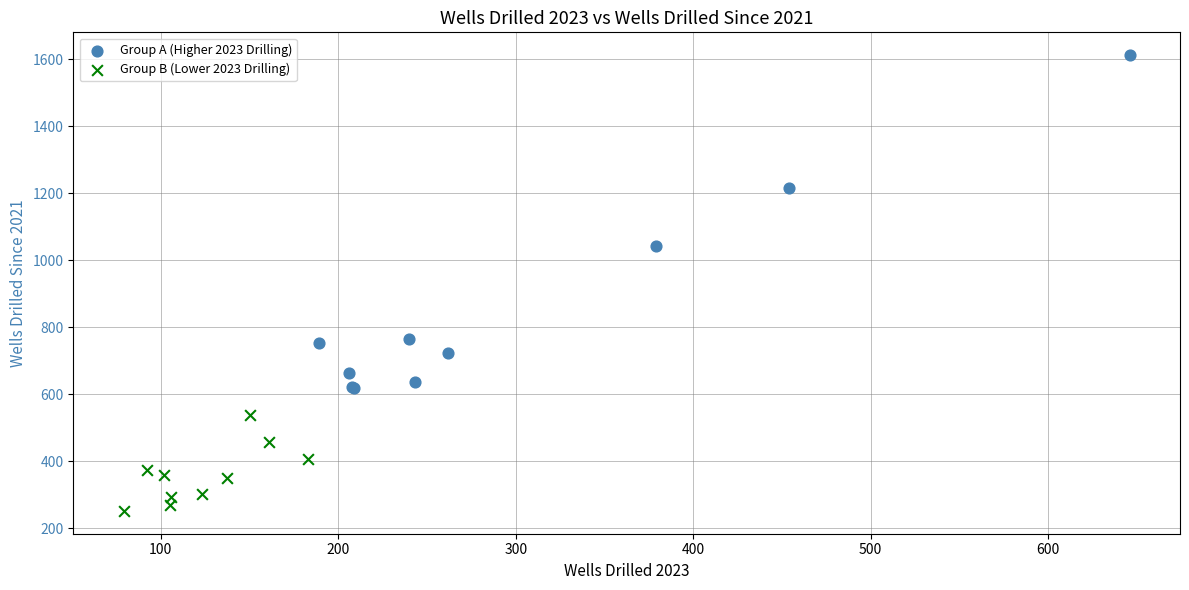

Which series has the widest spread of Y values?

Group A (Higher 2023 Drilling)